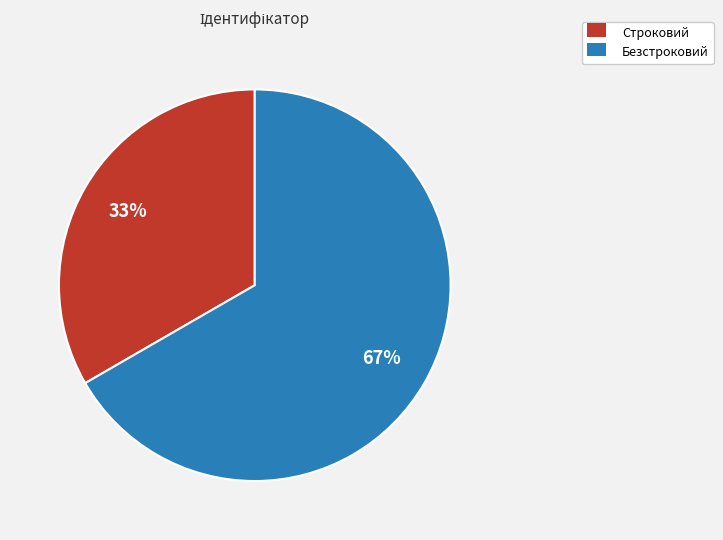

What percentage is the Строковий slice, to the nearest percent?

33%